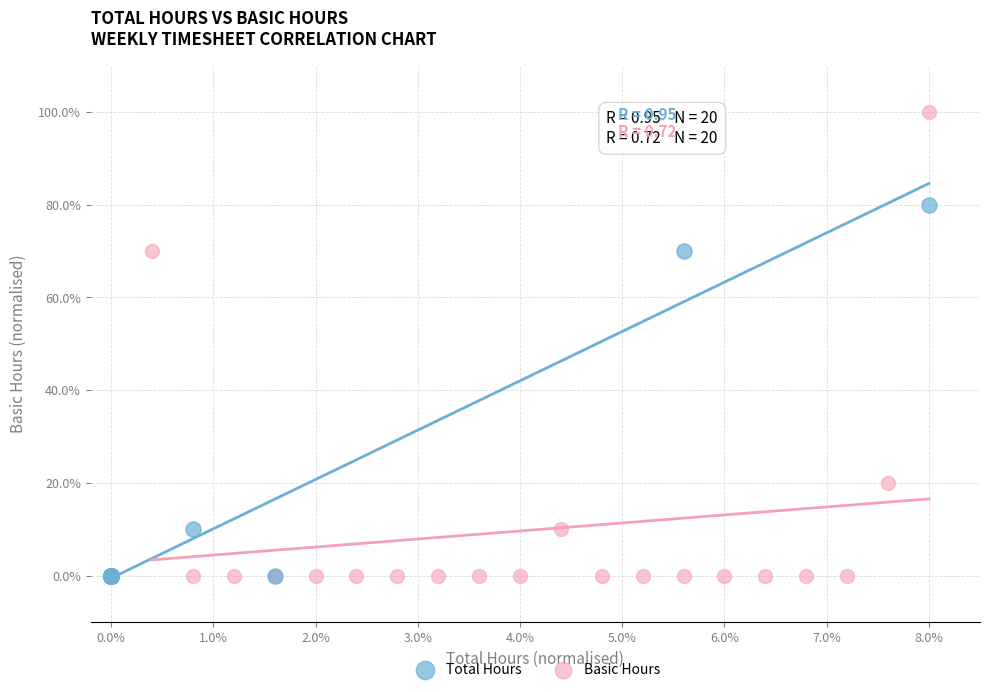

What are all the series names shown in the legend?

Total Hours, Basic Hours